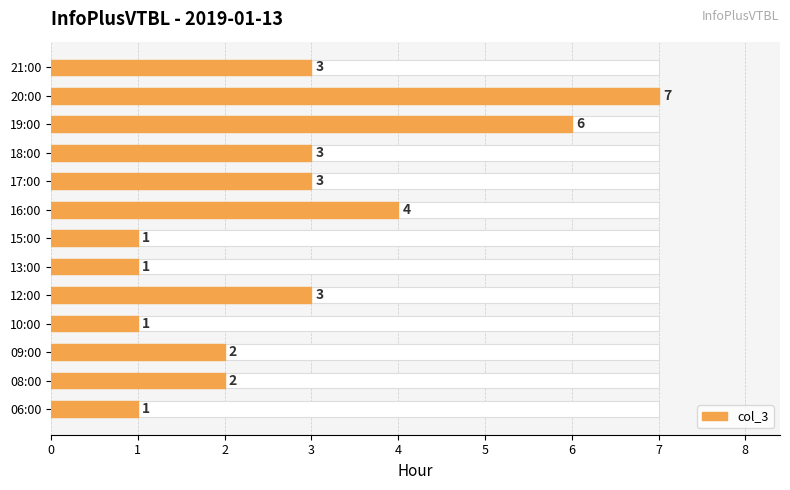

How many series are shown in this chart?

1